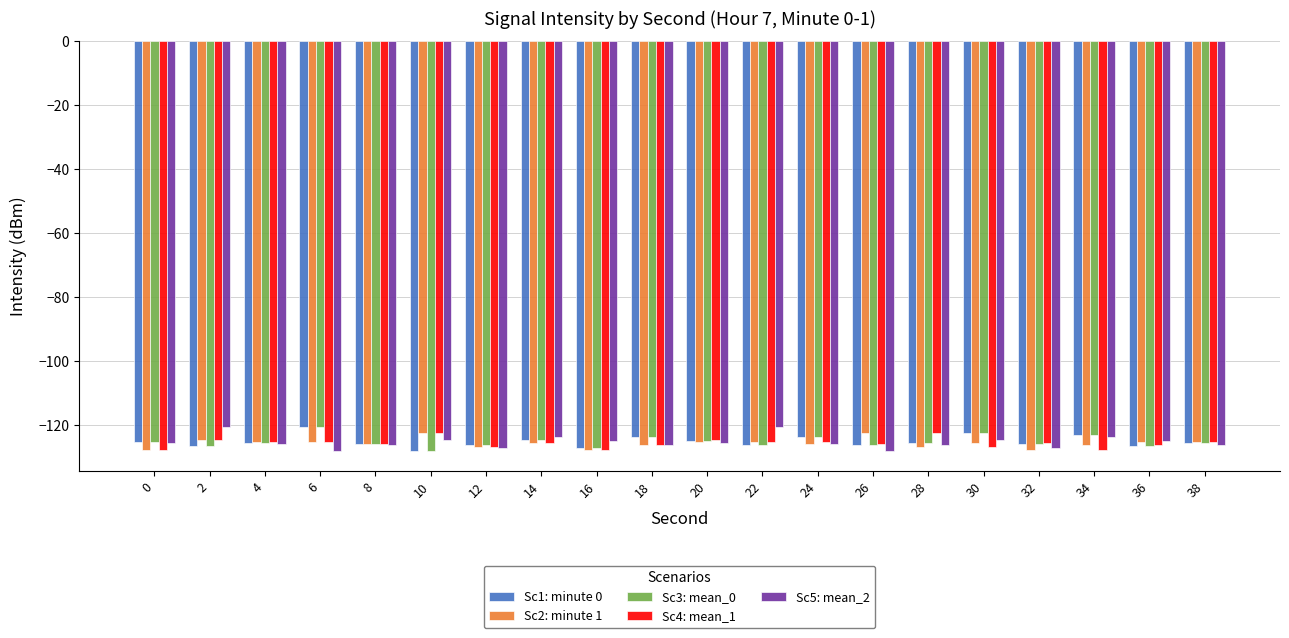

What is the total value across all series at 24?

-624.4